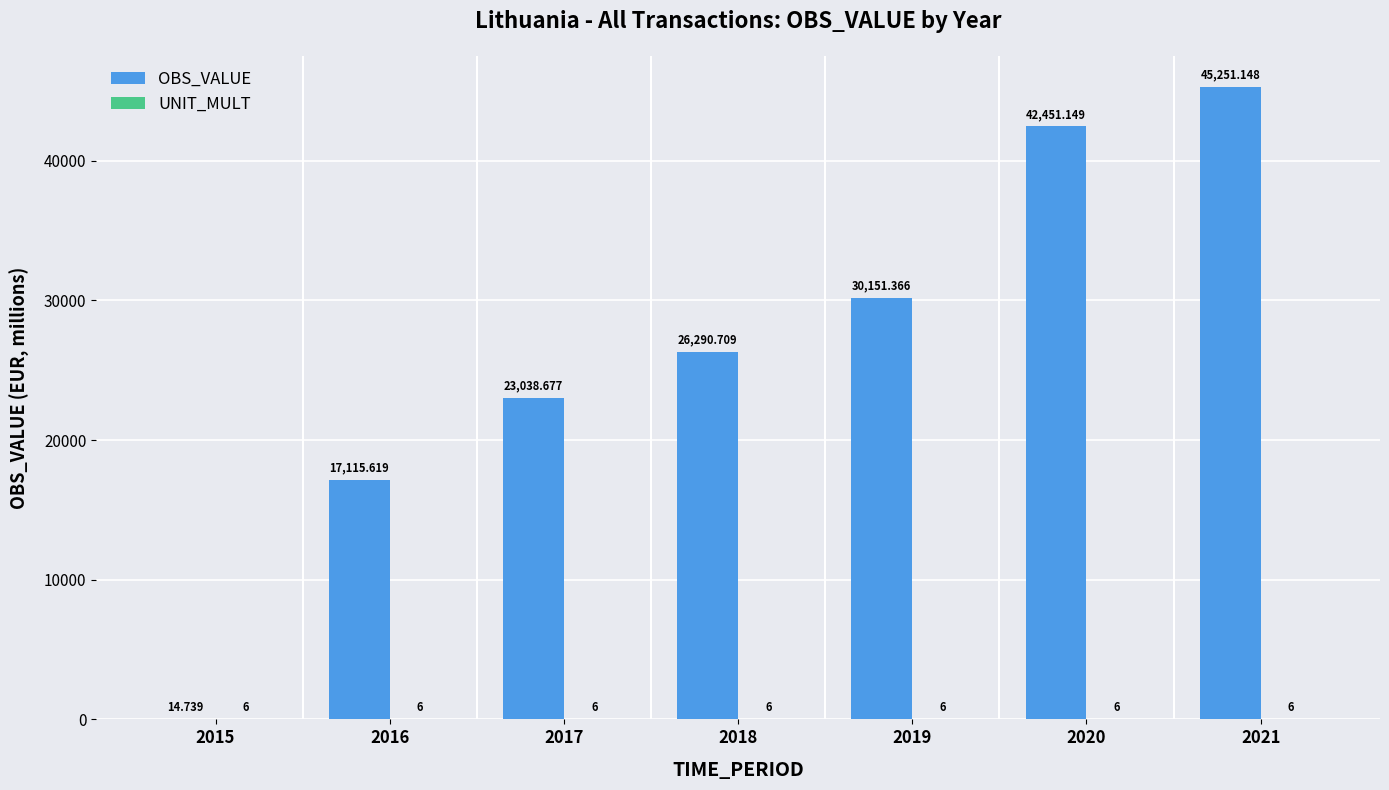

Which series has the largest total across all categories?

OBS_VALUE